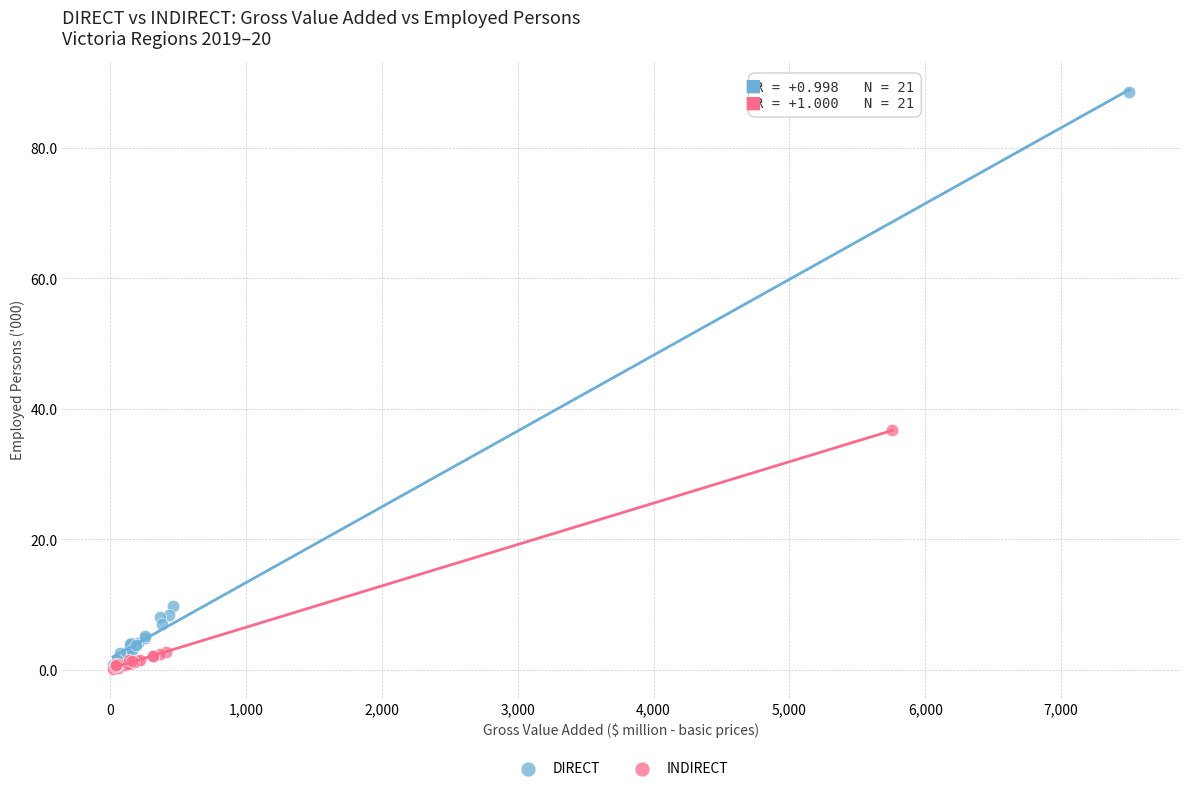

What are all the series names shown in the legend?

DIRECT, INDIRECT